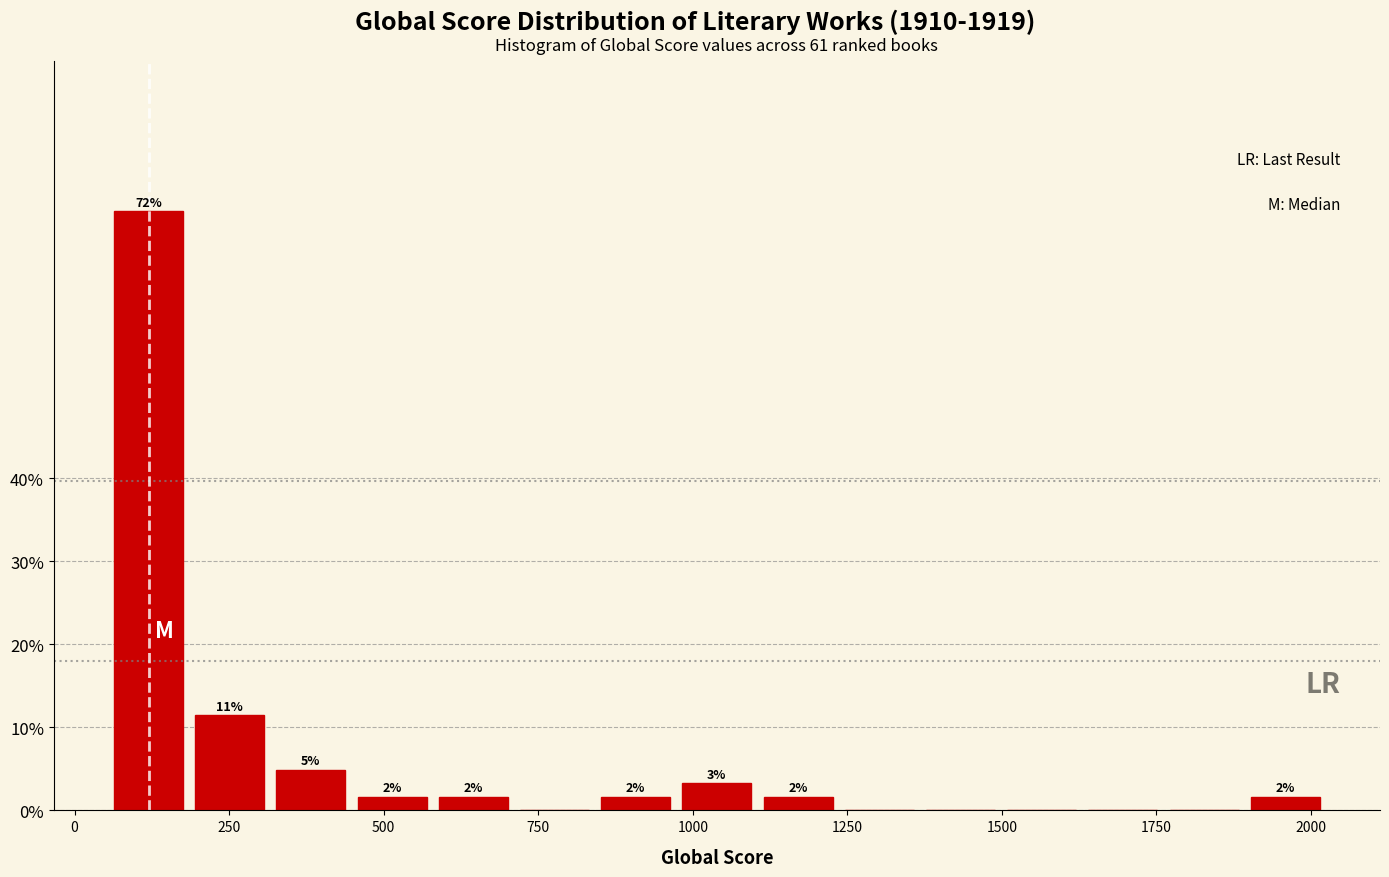

Around what value on the x-axis is the tallest bar? Give the approximate position of its centre, as read against the axis.

100